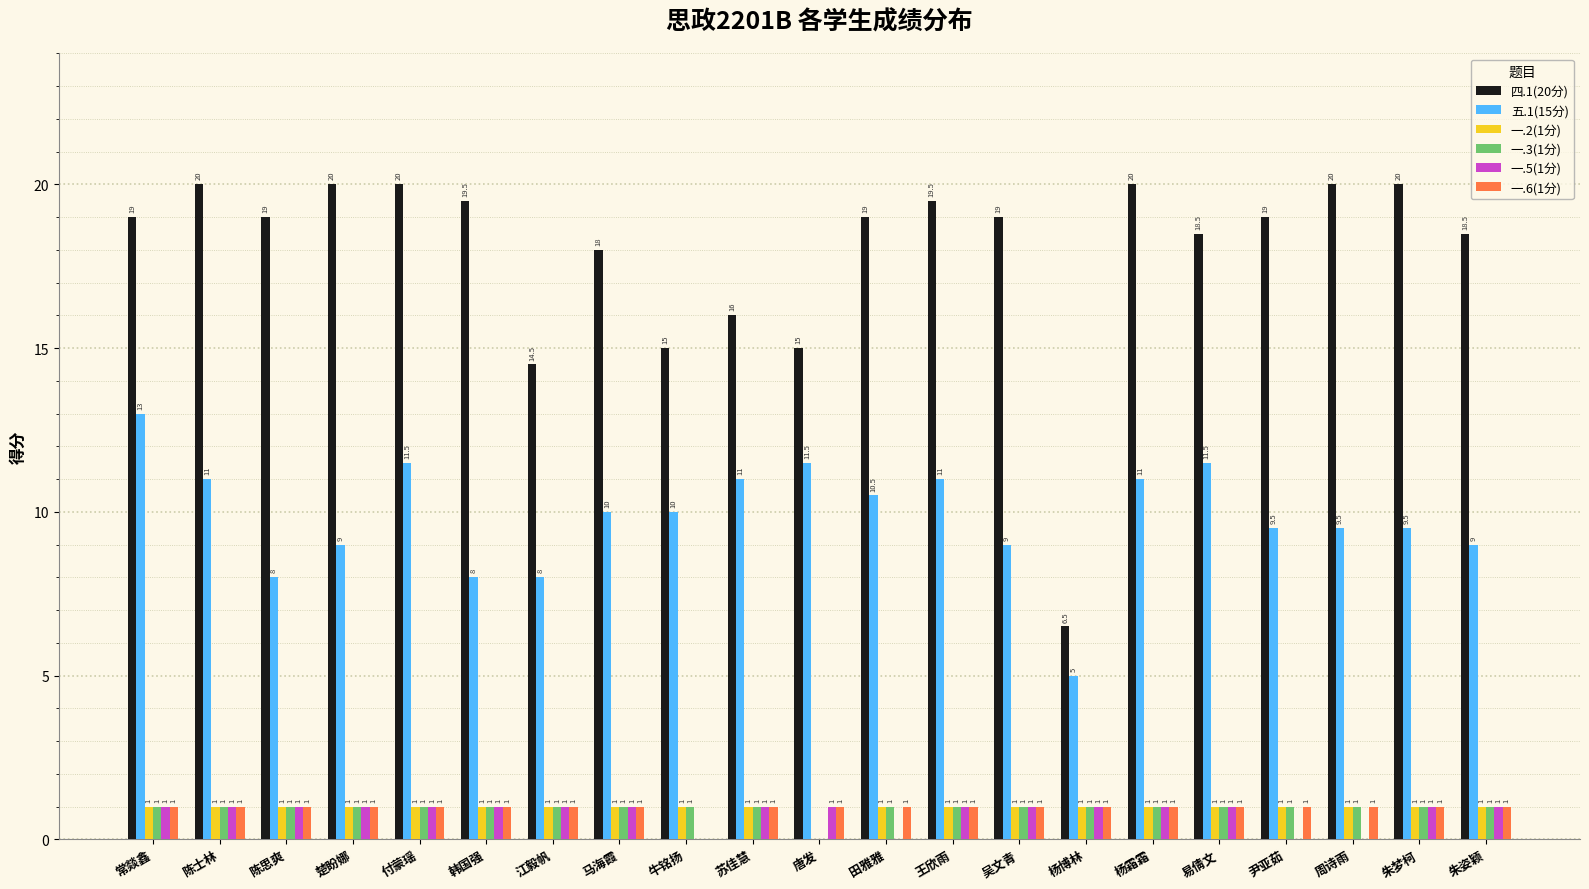

What value does the 四.1(20分) series have at 陈思爽?

19.0